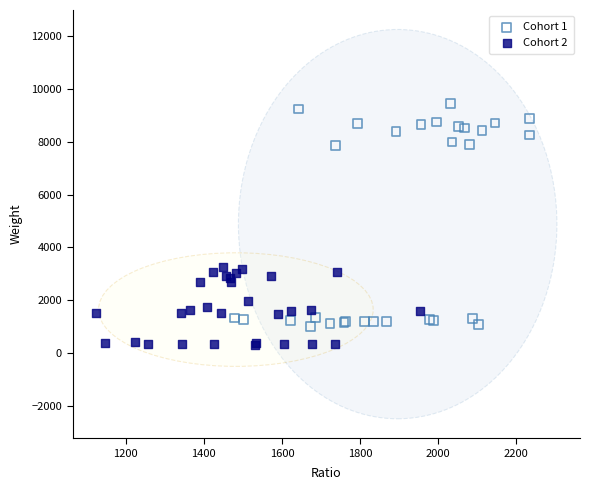

Which series contains the highest Y value?

Cohort 1